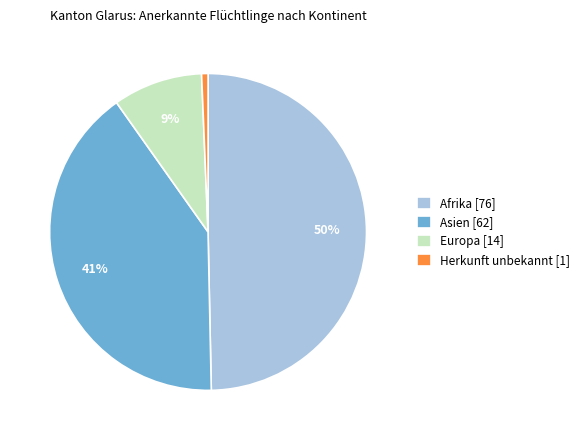

To the nearest percent, what is the average slice percentage?

25%